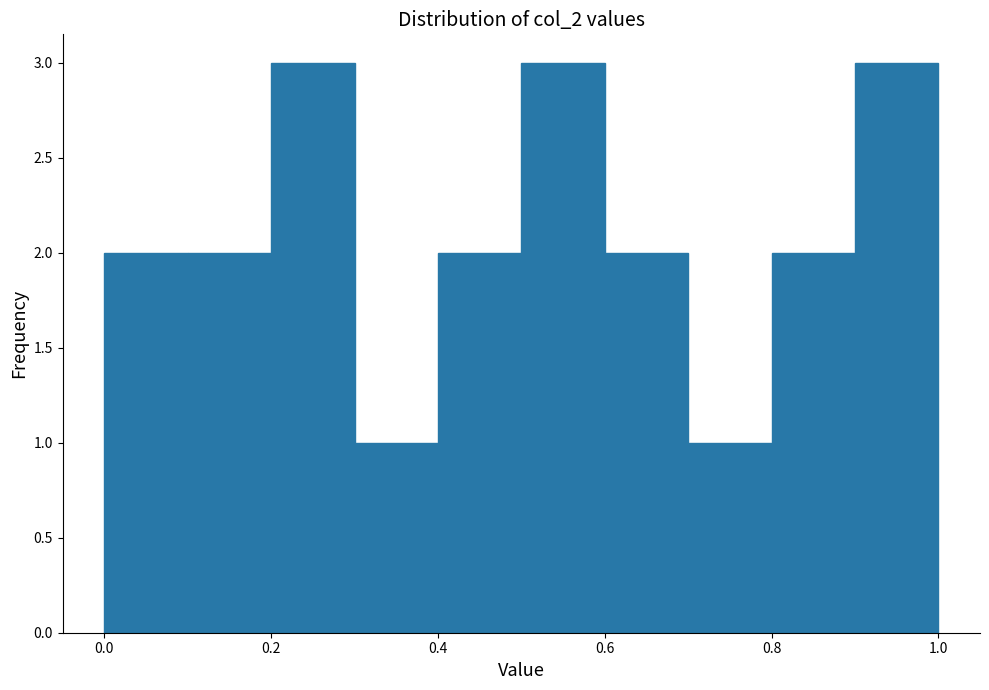

Reading left to right, transcribe this chart: for each bar, give the range it covers on the x-axis and its height. The values are not printed on the chart, so give them approximately, as read against the axis.

0.0 to 0.1: 2
0.1 to 0.2: 2
0.2 to 0.3: 3
0.3 to 0.4: 1
0.4 to 0.5: 2
0.5 to 0.6: 3
0.6 to 0.7: 2
0.7 to 0.8: 1
0.8 to 0.9: 2
0.9 to 1.0: 3